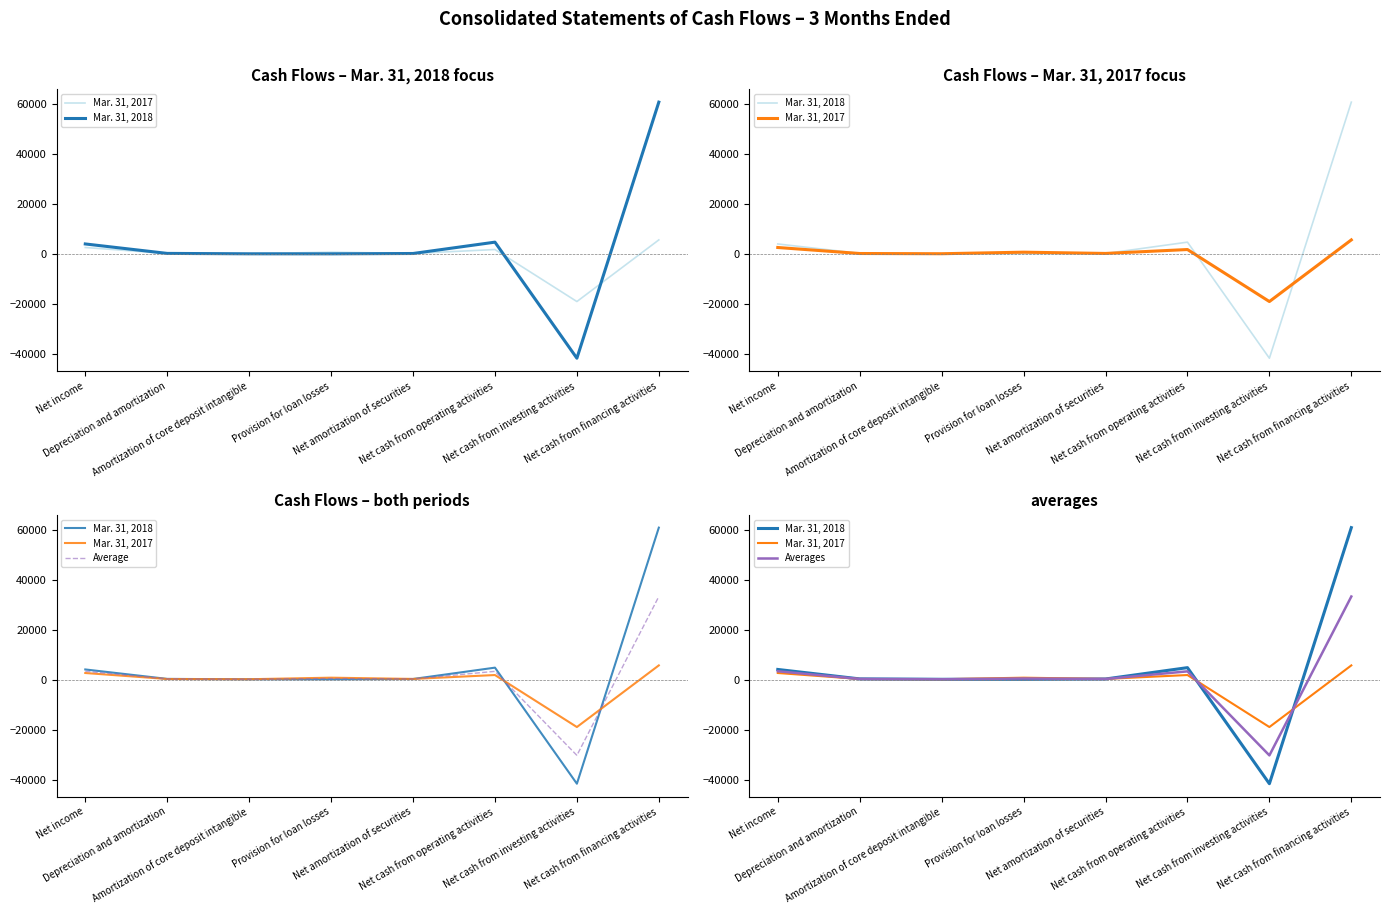

At Net cash from operating activities, list the series in order from largest to smallest.

Mar. 31, 2018, Average, Averages, Mar. 31, 2017